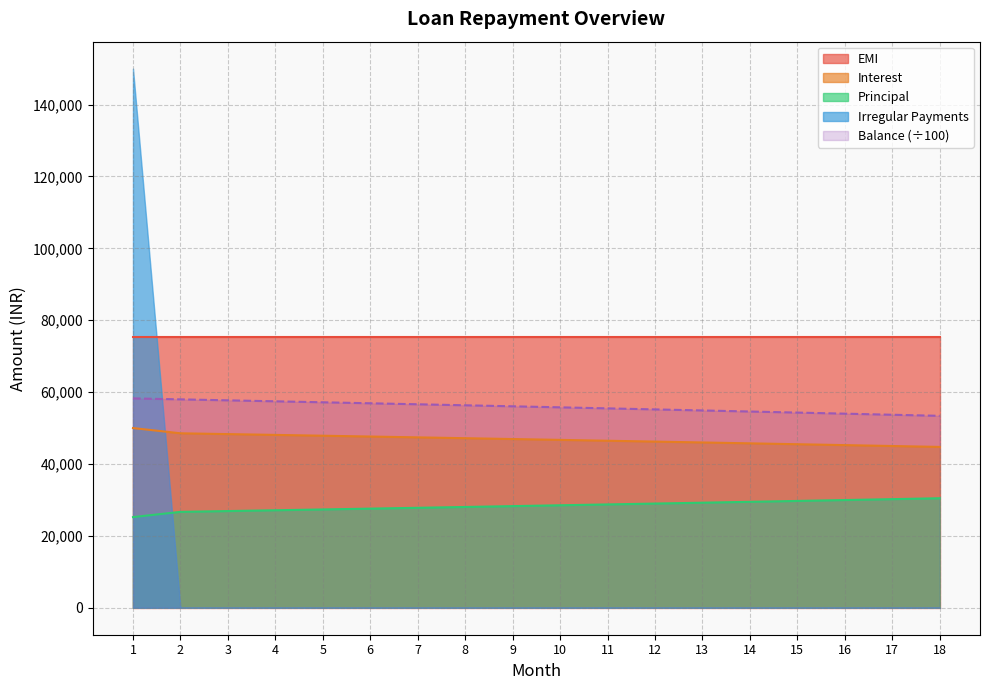

What is the difference between the maximum and minimum values in the Balance (÷100) series?

4851.4